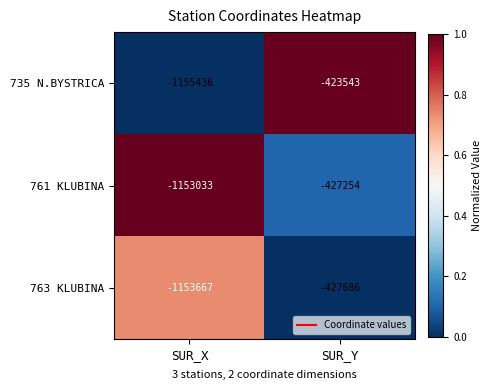

Rank the series by their maximum value, from lowest to highest.

763 KLUBINA, 761 KLUBINA, 735 N.BYSTRICA